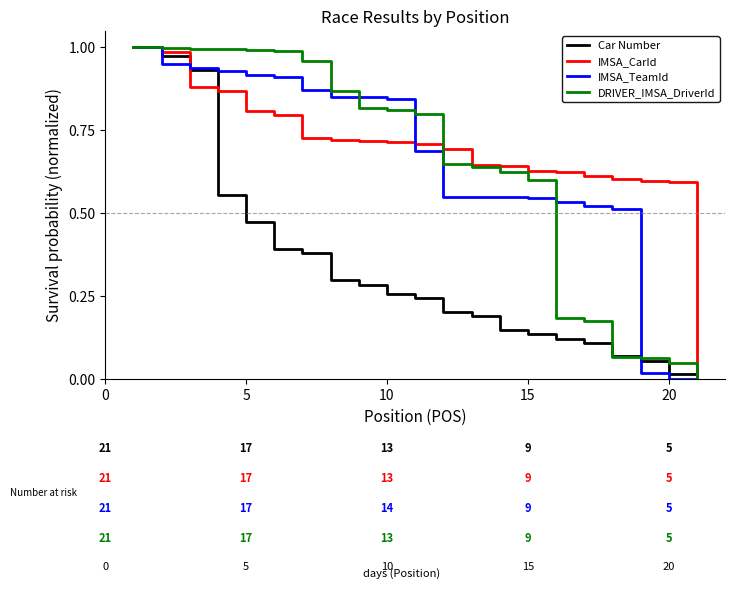

Which series has the largest total across all categories?

IMSA_CarId